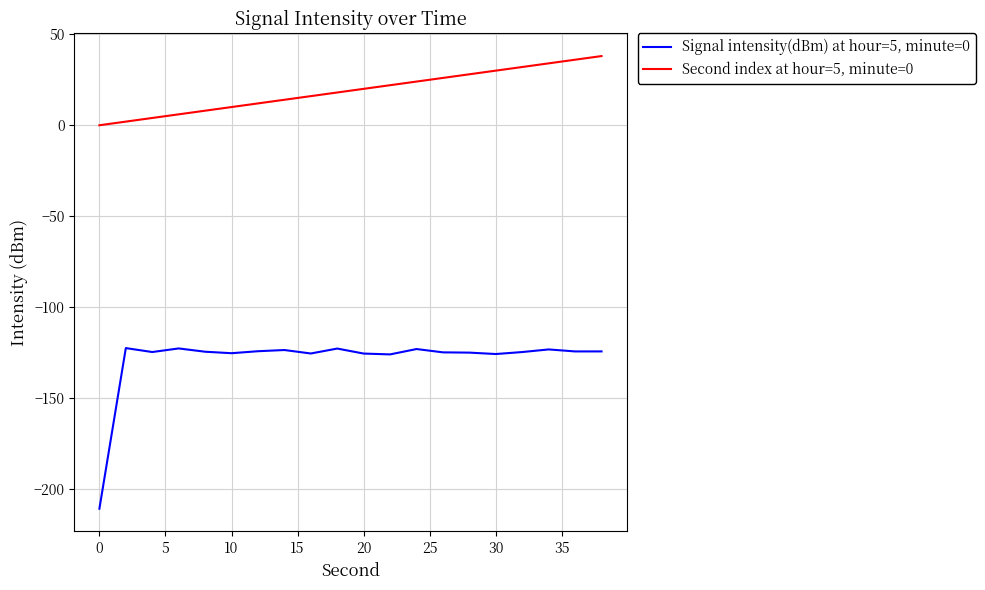

True or false: Signal intensity(dBm) at hour=5, minute=0 and Second index at hour=5, minute=0 cross at least once.

False